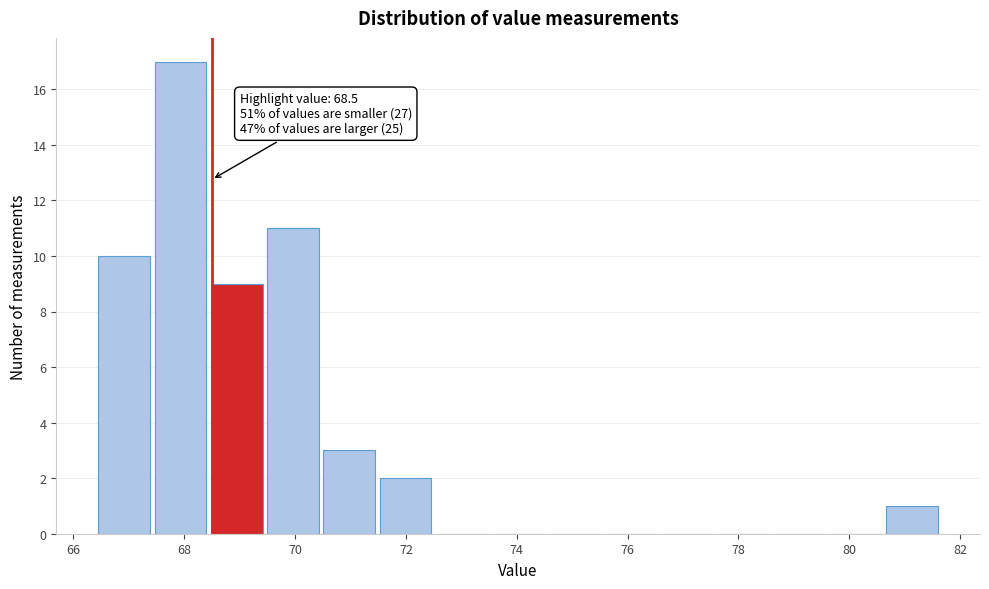

Which range on the x-axis has the tallest bar?

67.4 to 68.4